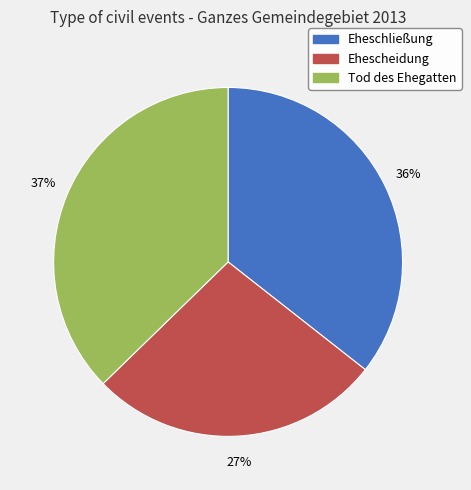

To the nearest percent, what portion does Ehescheidung represent?

27%